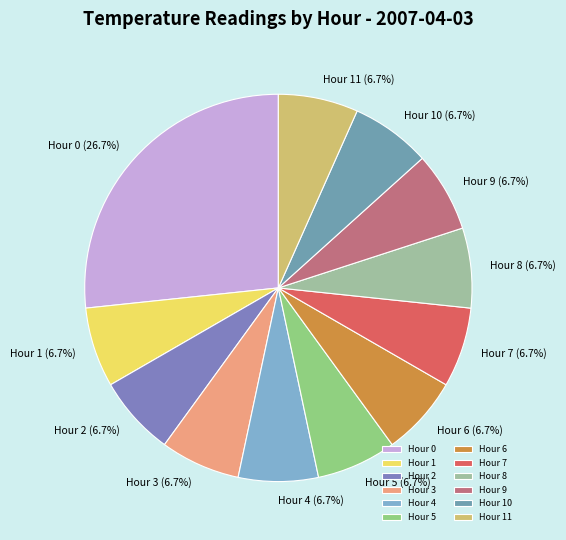

What is the ratio of the value at Hour 10 to the value at Hour 3?

1.0